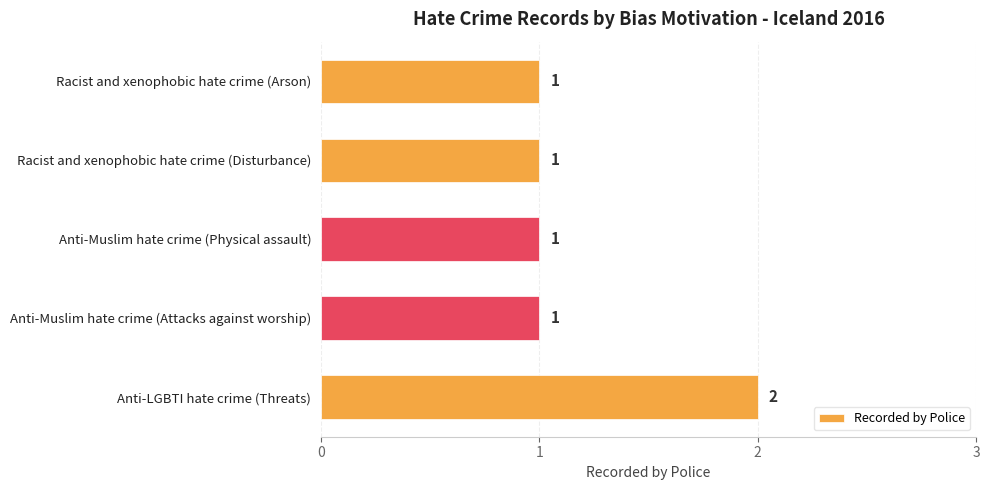

Which has a higher value, Racist and xenophobic hate crime (Arson) or Anti-LGBTI hate crime (Threats)?

Anti-LGBTI hate crime (Threats)